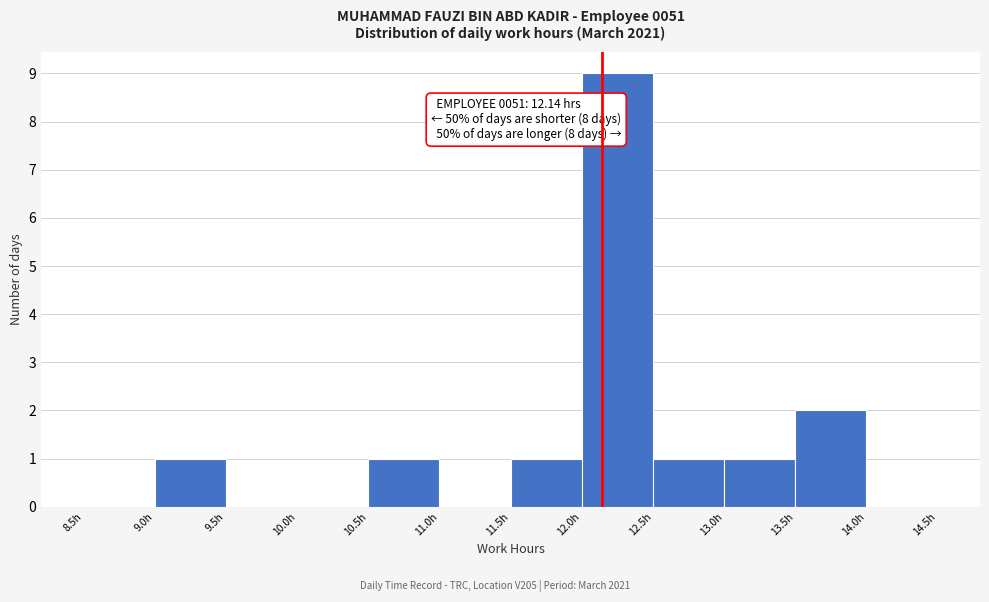

Which range on the x-axis has the tallest bar?

12.0 to 12.5